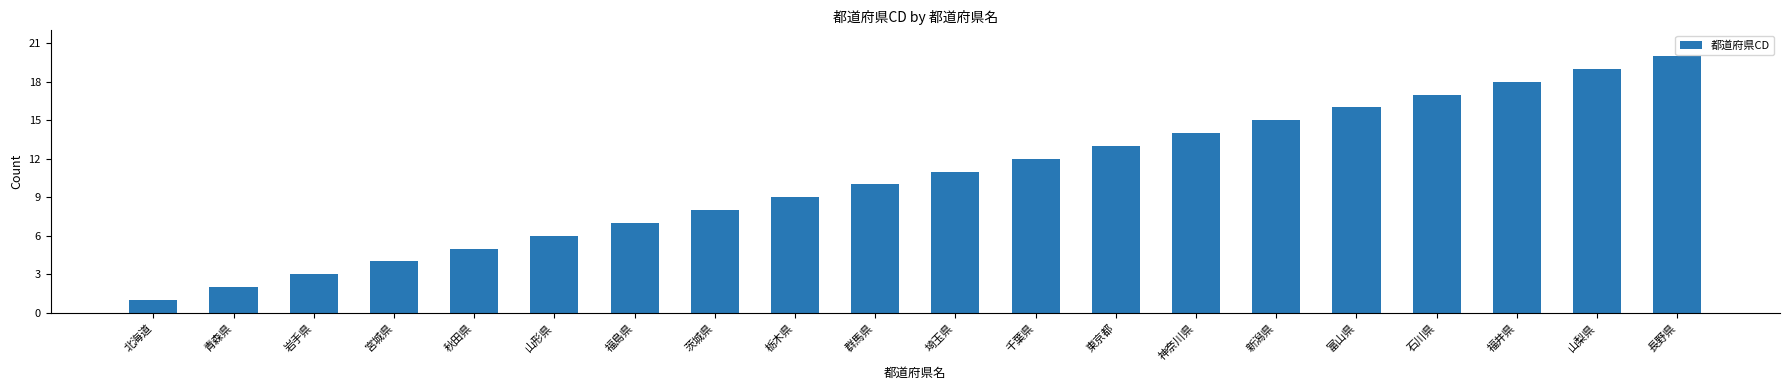

The chart shows a value of 4 at 福島県. True or false?

False